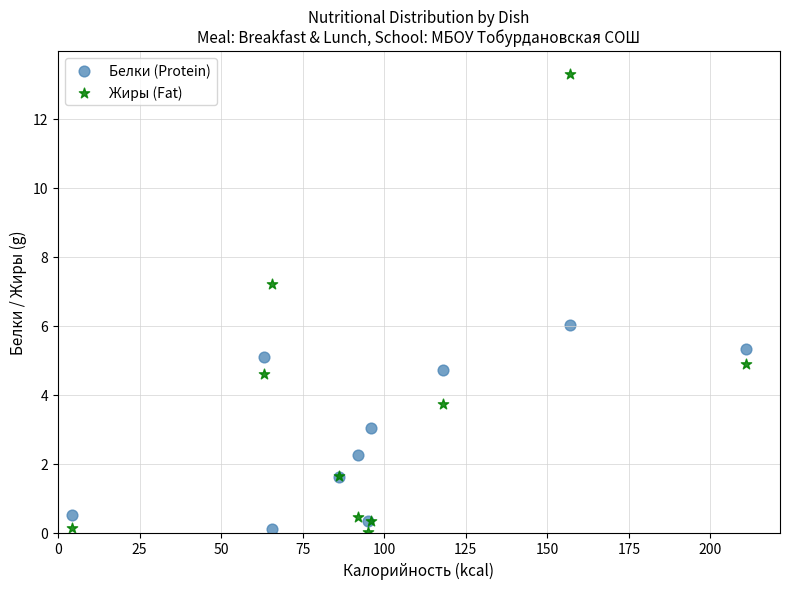

What are all the series names shown in the legend?

Белки (Protein), Жиры (Fat)